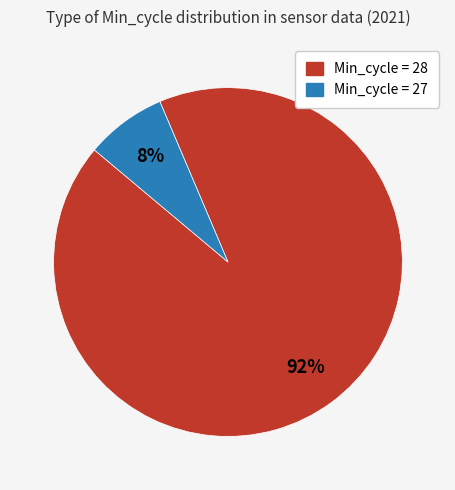

Does any single category account for the majority?

Yes